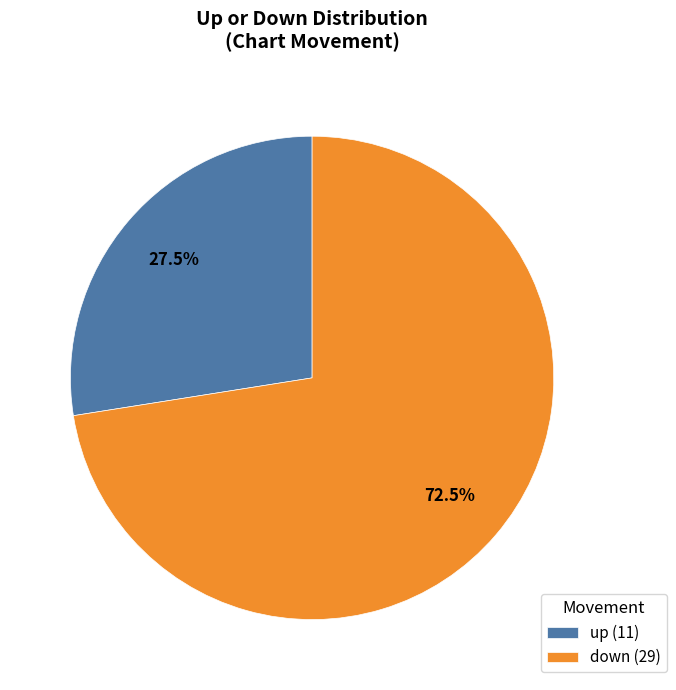

Do up and down together represent more than half of the pie?

Yes